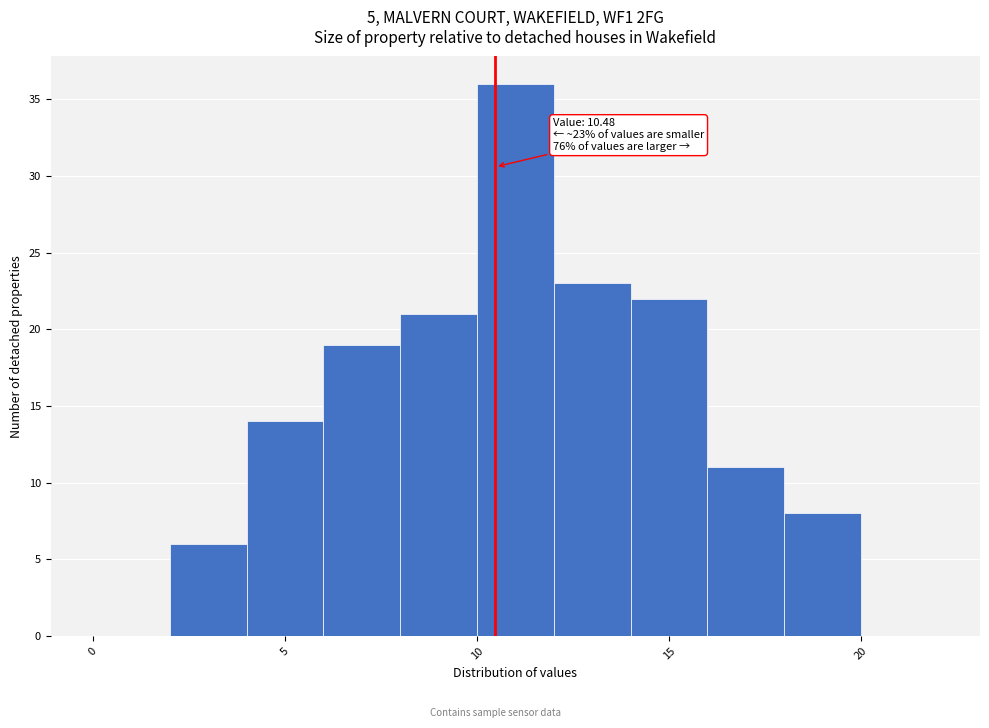

Over which range of the x-axis is the bar tallest?

10 to 12